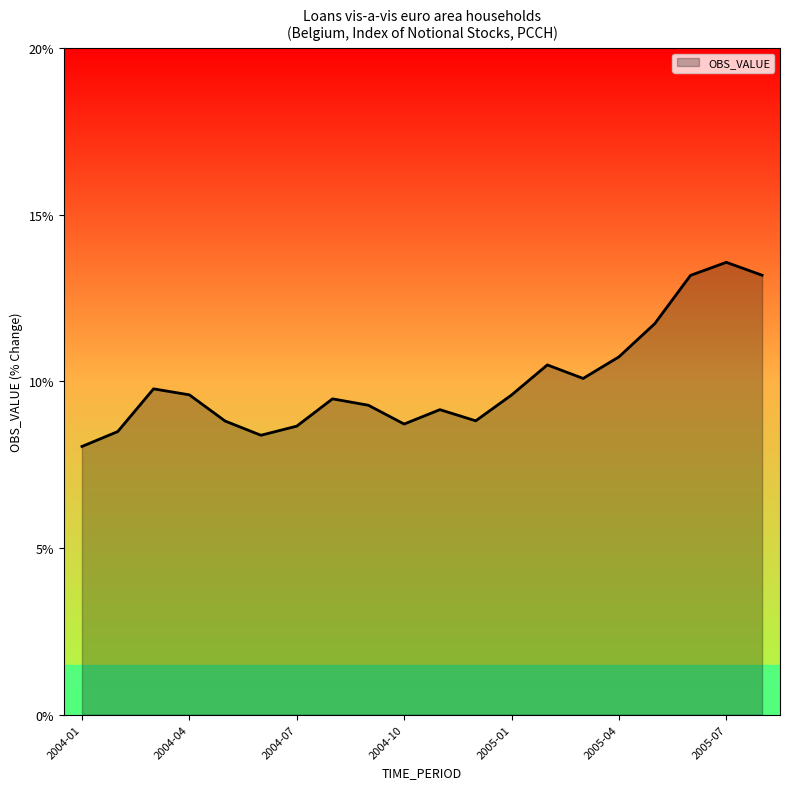

What is the greatest value displayed?

13.6